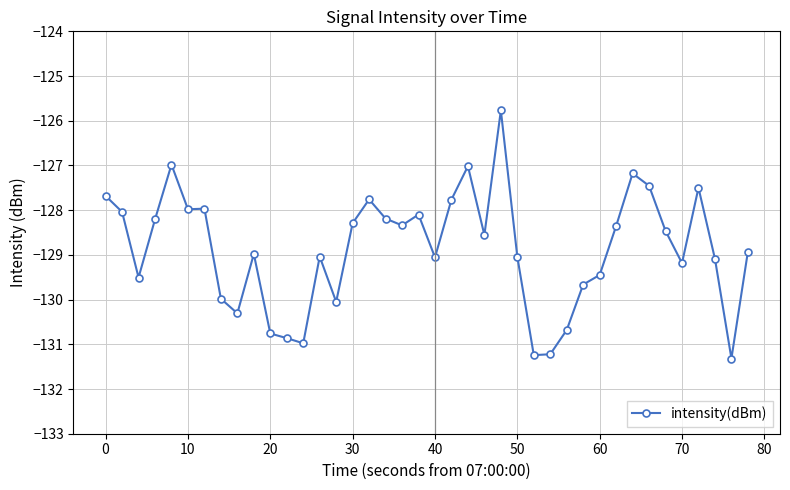

What is the difference between the maximum and second lowest values?

5.5